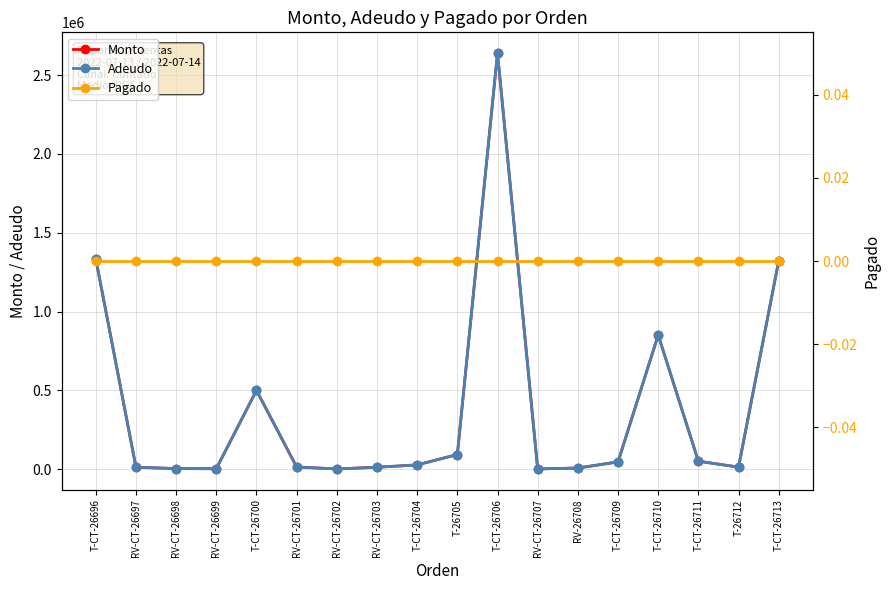

The value of Adeudo at T-CT-26713 is 1321510. True or false?

True